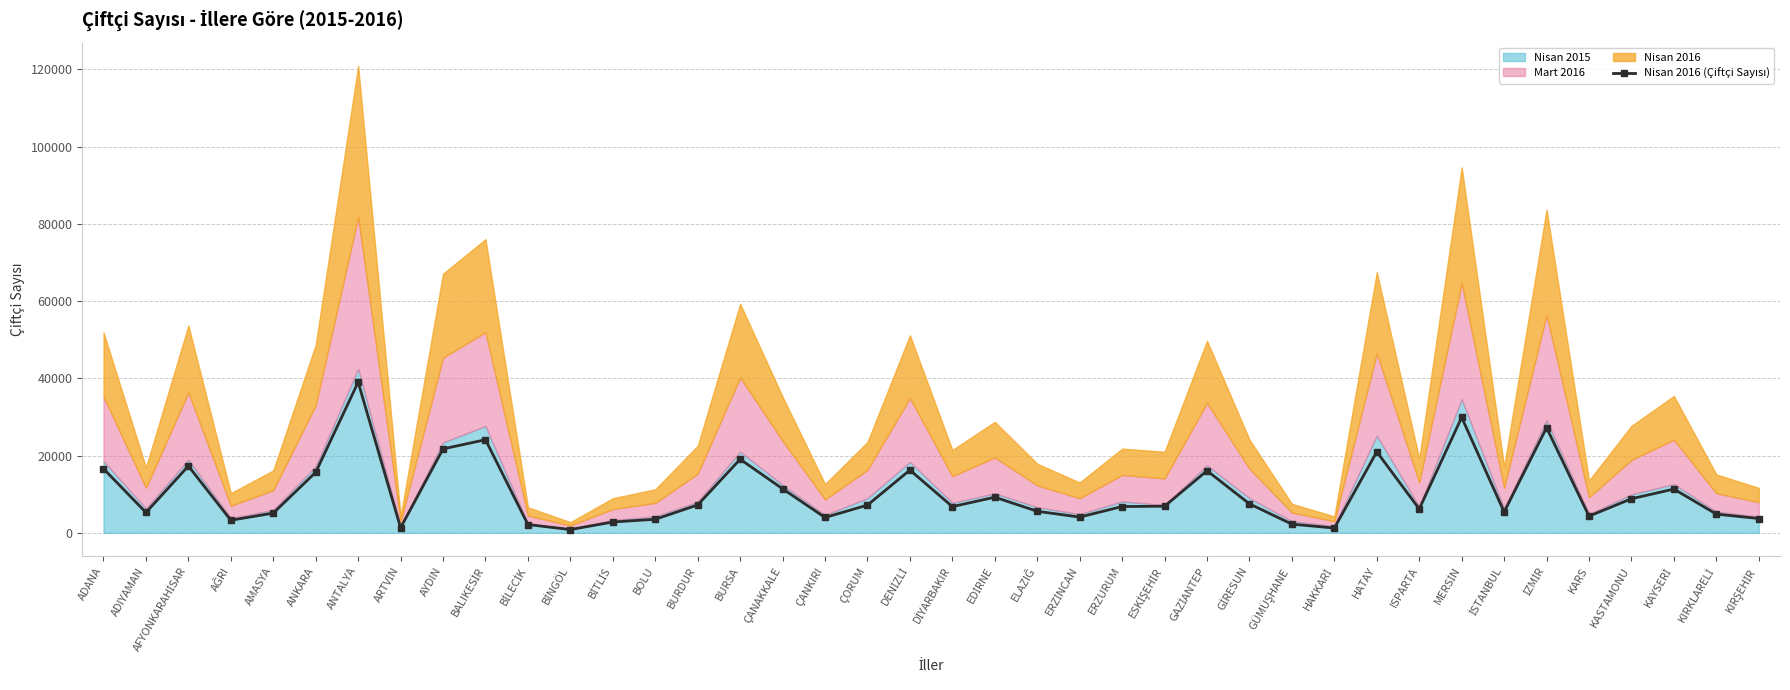

Does the chart have visible grid lines?

Yes